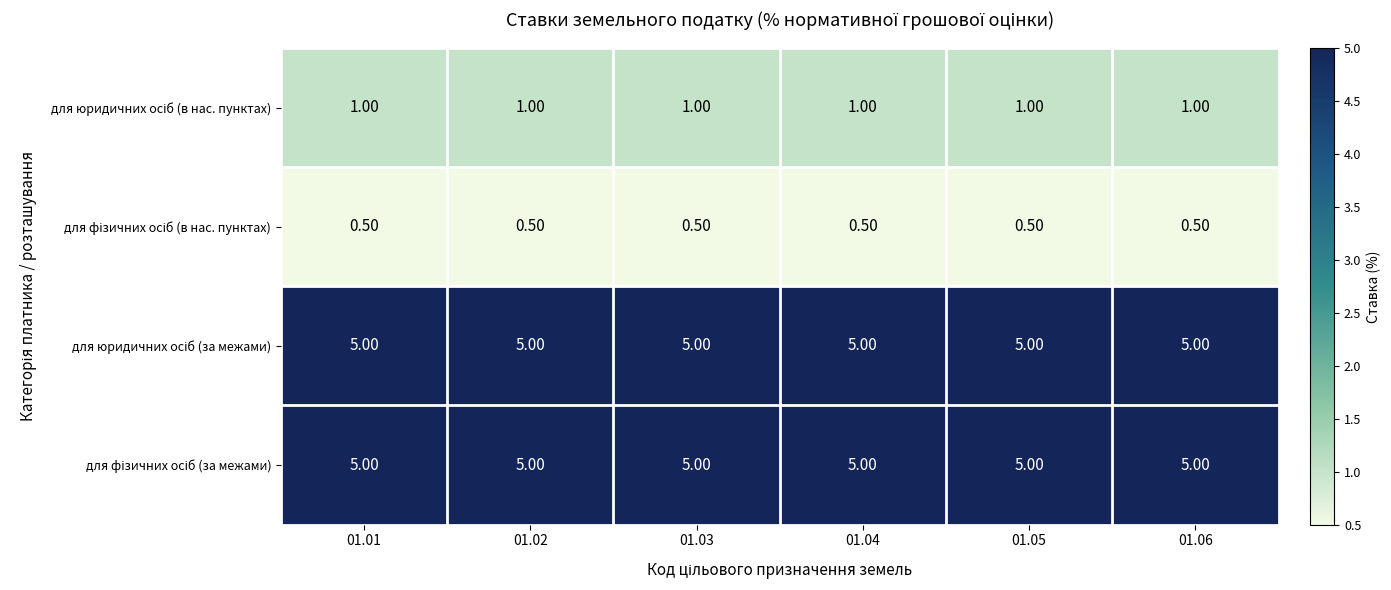

What is the spread (max minus min) of values at 01.01?

4.5